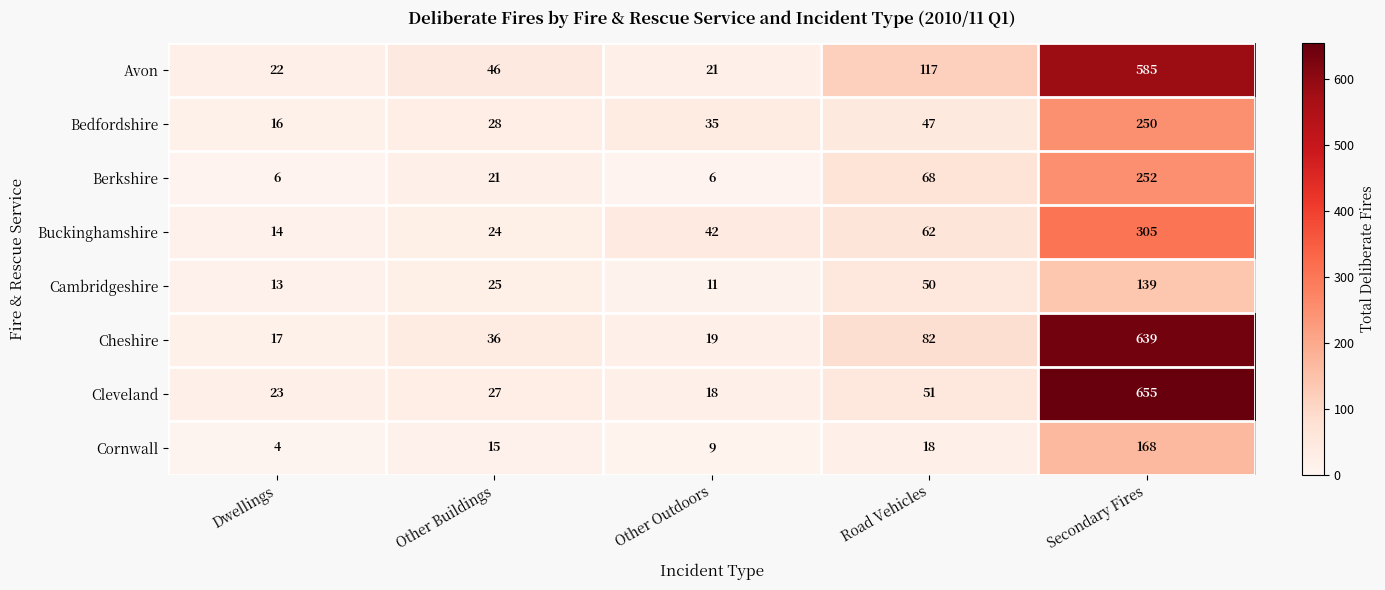

What is the highest value of the Berkshire series?

252